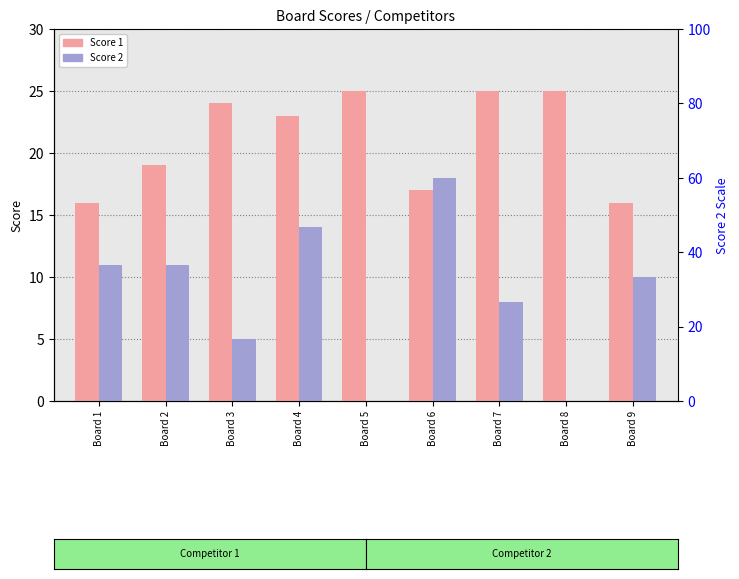

How many groups of bars are there?

9